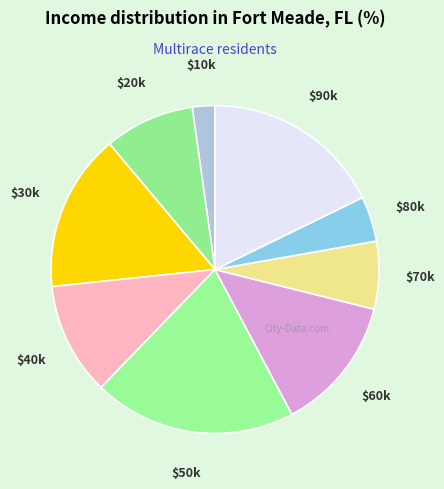

Does any single category account for the majority?

No